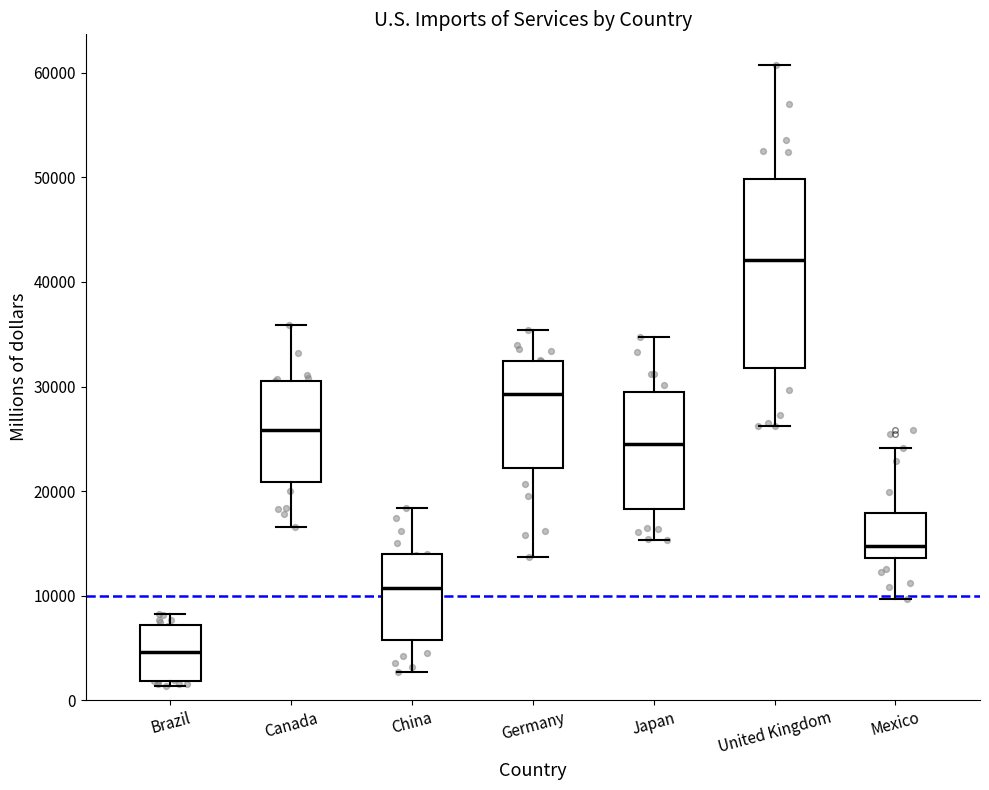

Where does the median line of the box for Brazil sit on the y-axis? The values are not printed on the chart, so give them approximately, as read against the axis.

5000